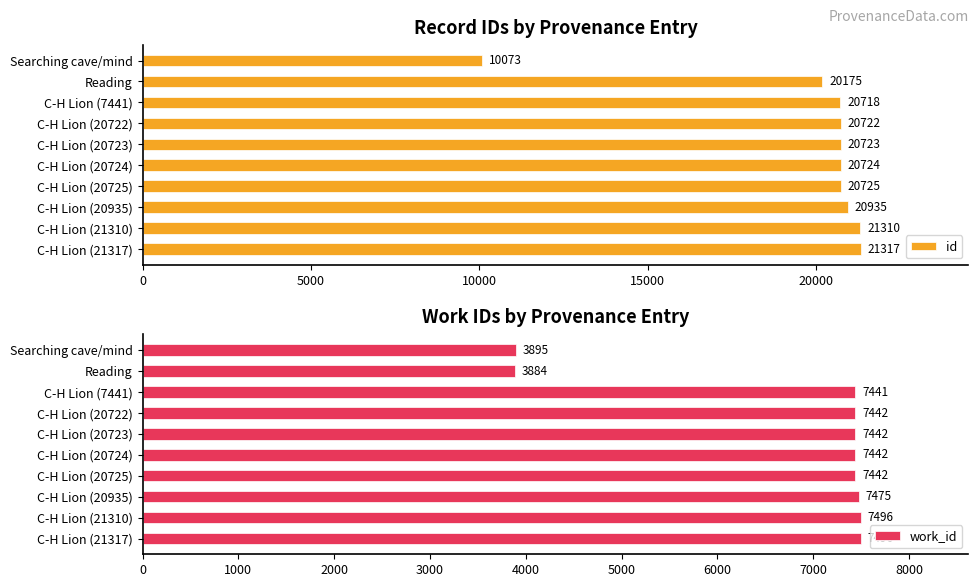

Rank the series by their average value, from highest to lowest.

id, work_id